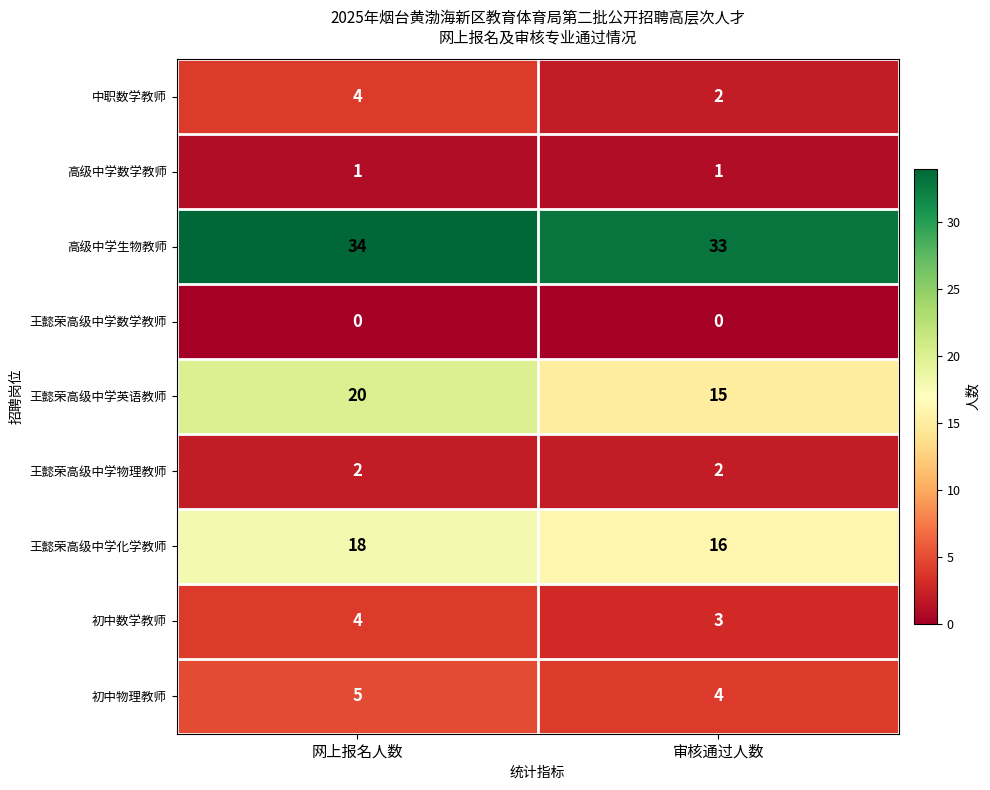

Which series changed the most between 网上报名人数 and 审核通过人数?

王懿荣高级中学英语教师